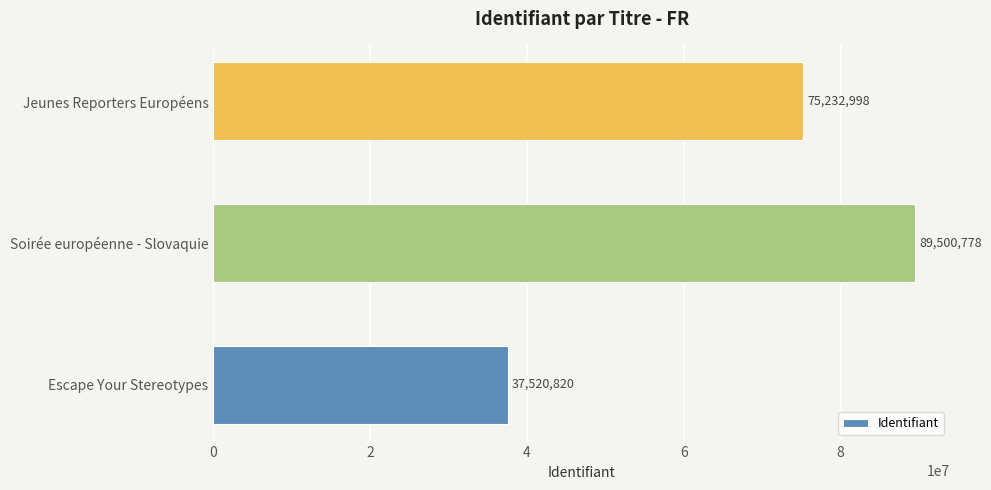

What is the maximum value shown in the chart?

89500778